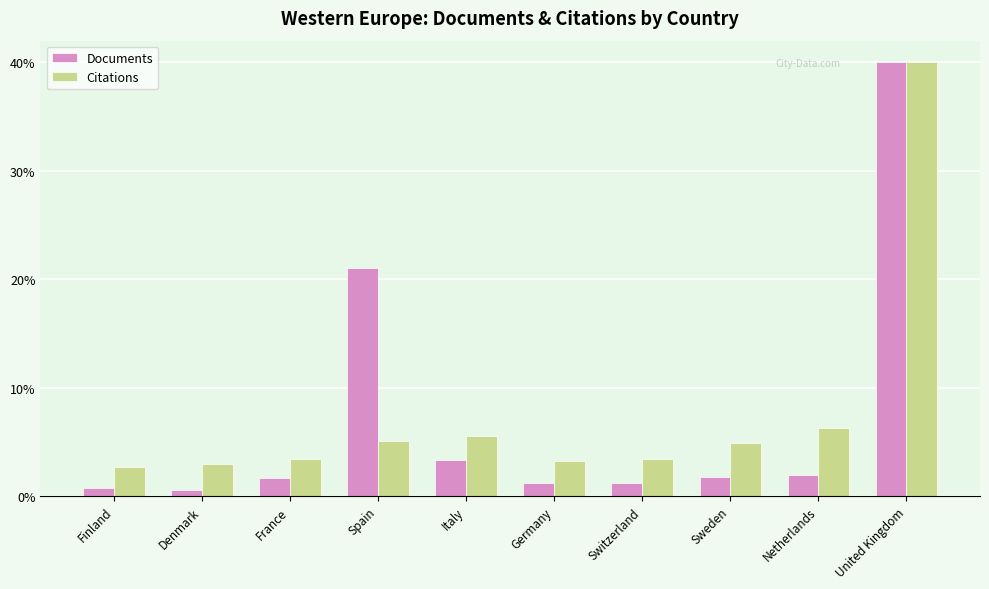

What is the difference between the maximum and minimum values in the Citations series?

37.3